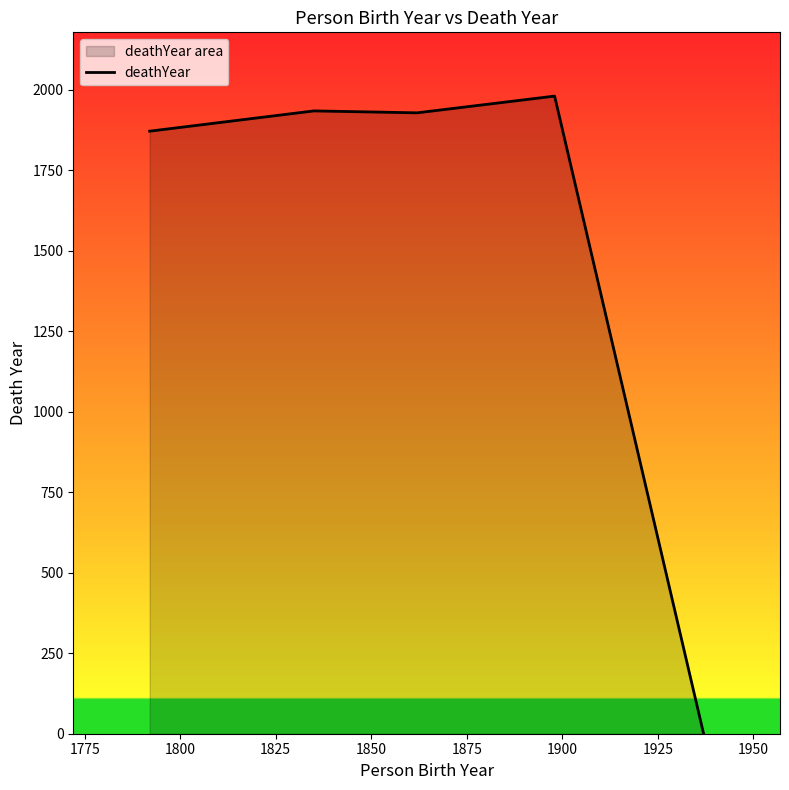

Reading left to right, what are all the values shown in this chart?

1872	1935	1929	1981	0